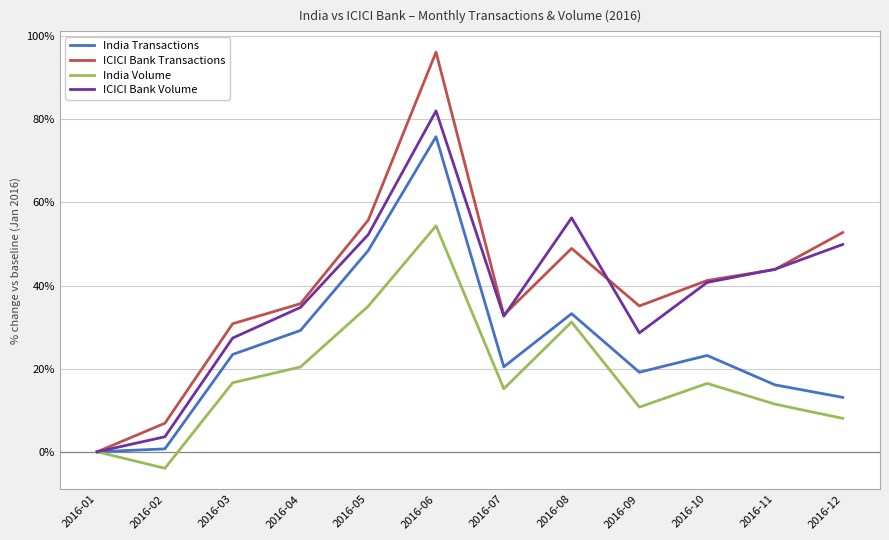

Which series has the widest spread of values?

ICICI Bank Transactions